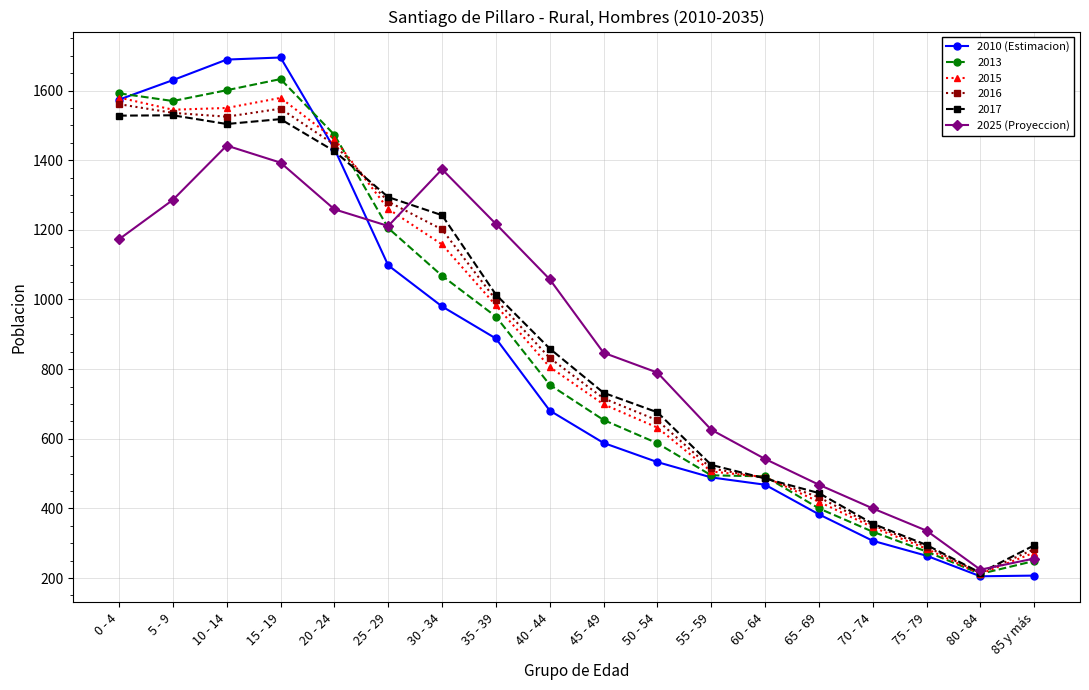

What is the spread (max minus min) of values at 30 - 34?

394